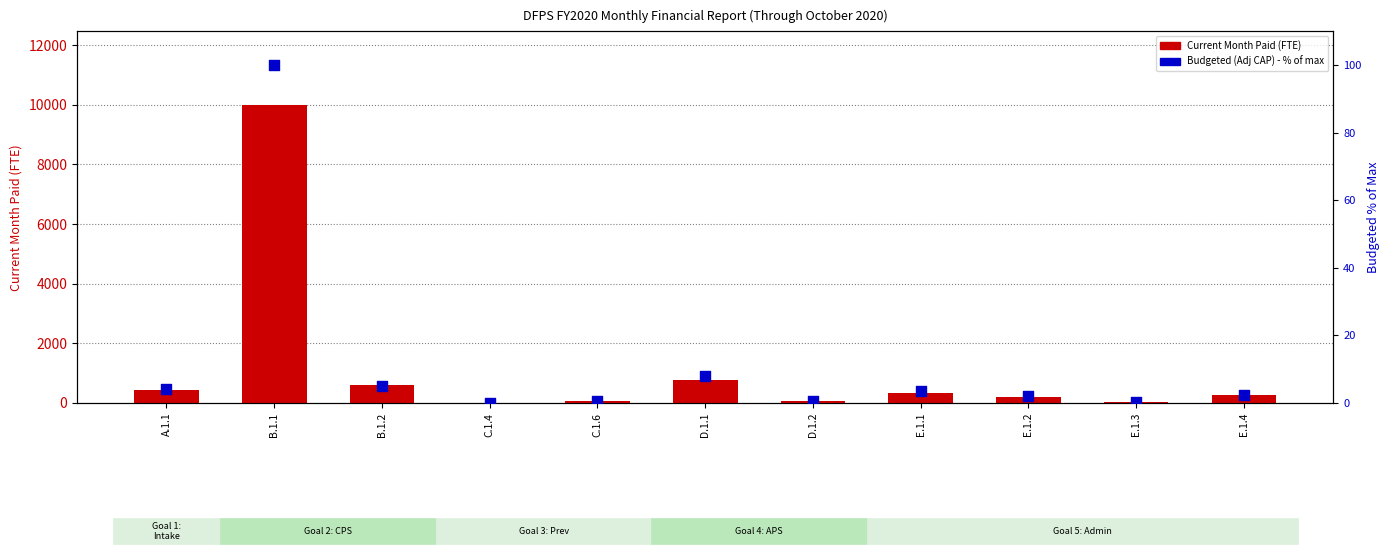

At how many categories does at least one series exceed 6732?

1